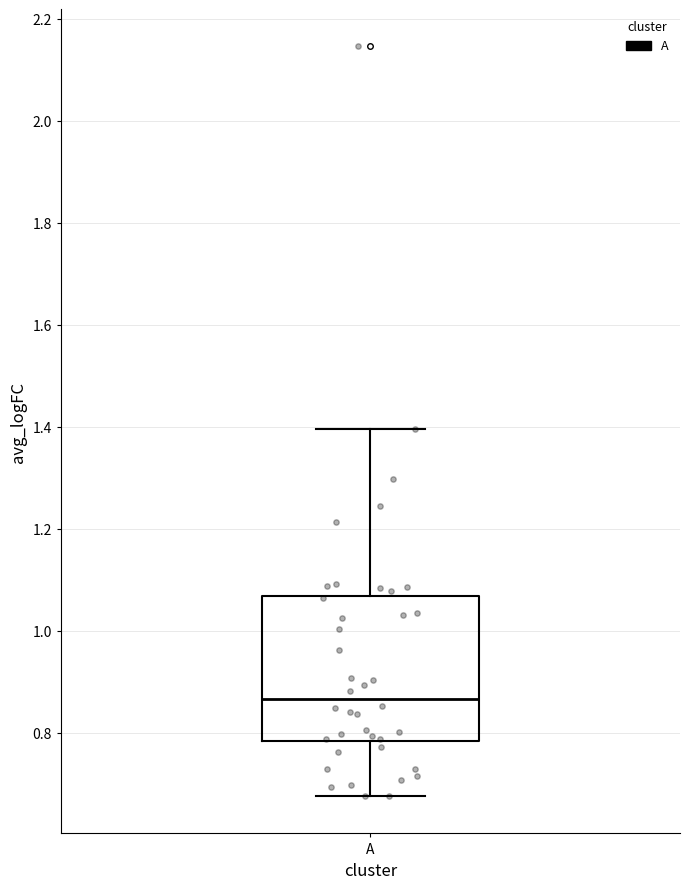

Where is the lower edge of the box for A on the y-axis? The values are not printed on the chart, so give them approximately, as read against the axis.

0.78